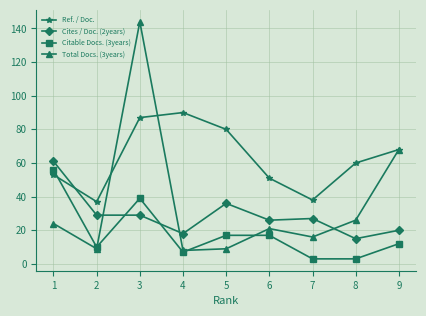

At which category is the sum across all series the highest?

3